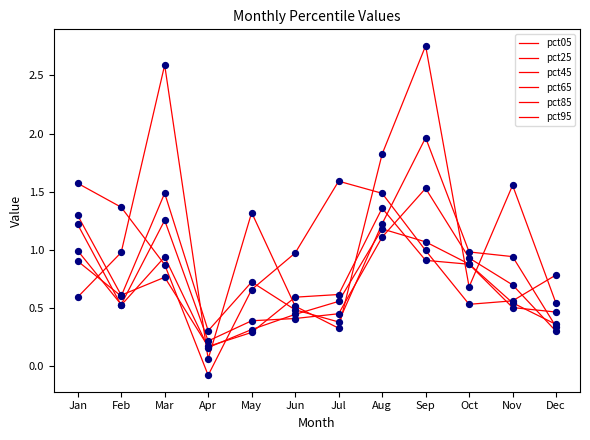

How many lines are shown in the chart?

6